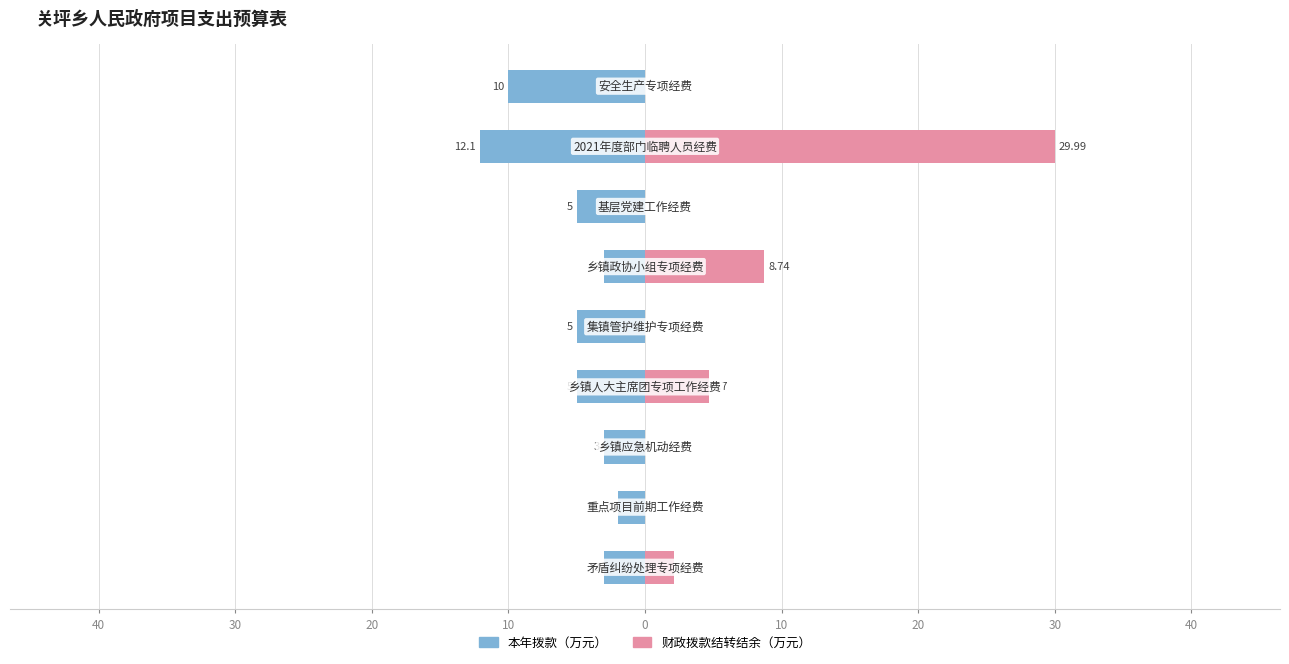

Reading right to left, list all the values displayed in this chart.

本年拨款（万元）: 40=-10.0	30=-12.1	20=-5.0	10=-3.0	0=-5.0	10=-5.0	20=-3.0	30=-2.0	40=-3.0
财政拨款结转结余（万元）: 40=0.0	30=30.0	20=0.0	10=8.7	0=0.0	10=4.7	20=0.0	30=0.0	40=2.1